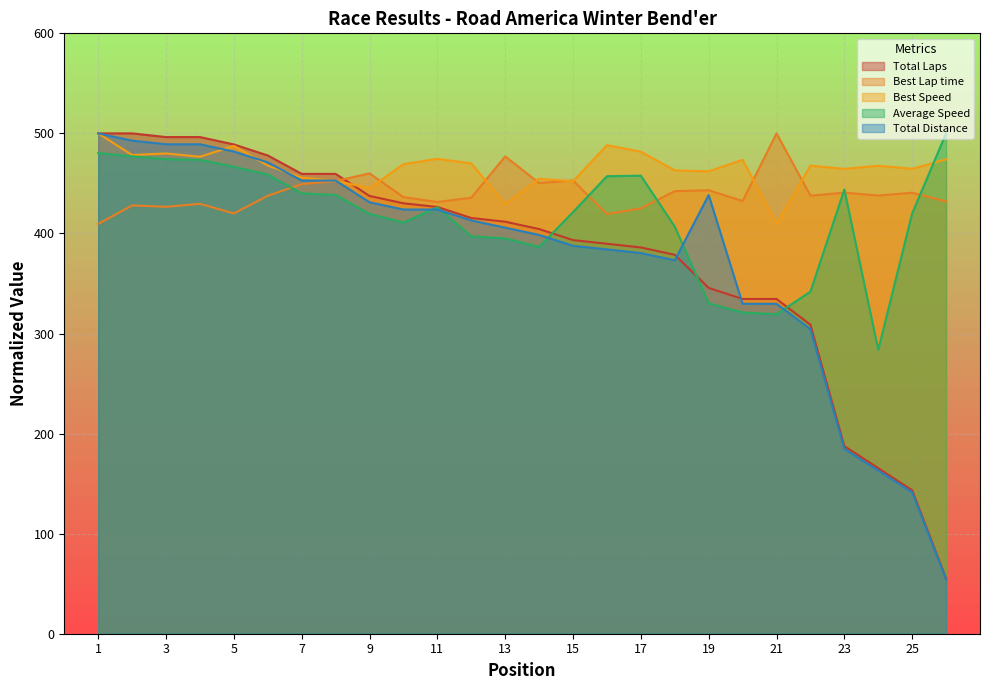

Reading left to right, list all the values displayed in this chart.

Total Laps: 500.0	500.0	496.3	496.3	489.0	477.9	459.6	459.6	437.5	430.1	426.5	415.4	411.8	404.4	393.4	389.7	386.0	378.7	345.6	334.6	334.6	308.8	187.5	165.4	143.4	55.1
Best Lap time: 409.5	428.0	426.6	429.6	420.0	437.7	449.3	452.4	460.0	436.3	431.5	435.7	477.0	450.4	452.9	419.4	425.1	442.3	443.2	432.4	500.0	437.8	440.8	437.9	440.7	432.0
Best Speed: 500.0	478.4	480.0	476.6	487.5	467.8	455.7	452.6	445.1	469.3	474.6	470.0	429.3	454.6	452.1	488.2	481.7	463.0	462.0	473.6	409.5	467.8	464.6	467.6	464.6	474.1
Average Speed: 480.4	477.1	474.3	473.6	466.7	458.9	440.1	438.5	419.6	410.9	426.2	397.1	395.1	386.5	421.4	457.2	457.7	406.9	330.3	321.1	319.3	341.8	443.9	283.7	420.1	500.0
Total Distance: 500.0	492.8	489.1	489.1	481.9	471.0	452.9	452.9	431.2	423.9	423.9	413.0	405.8	398.6	387.7	384.1	380.4	373.2	438.4	329.7	329.7	304.3	184.8	163.0	141.3	54.3